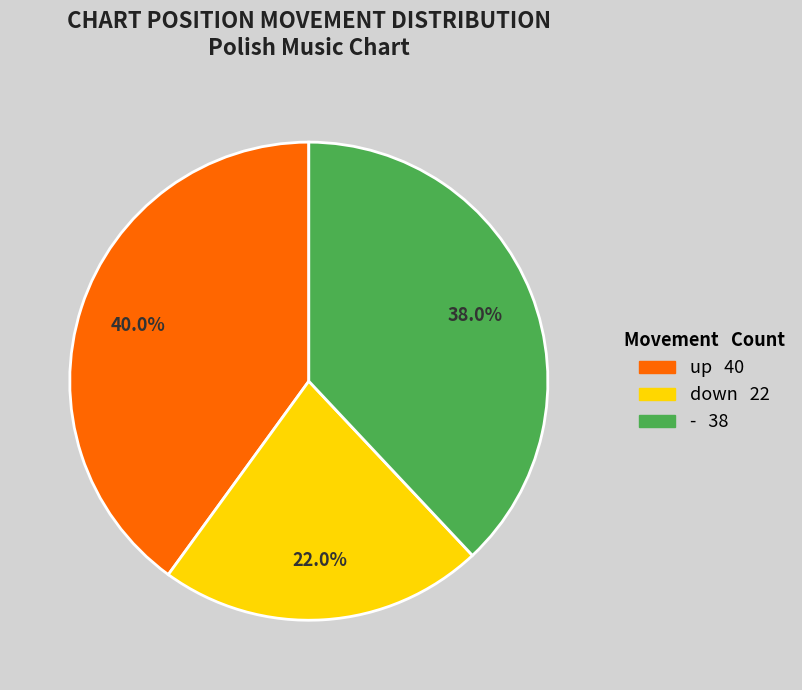

To the nearest percent, what is the difference between the down and up slice percentages?

18%